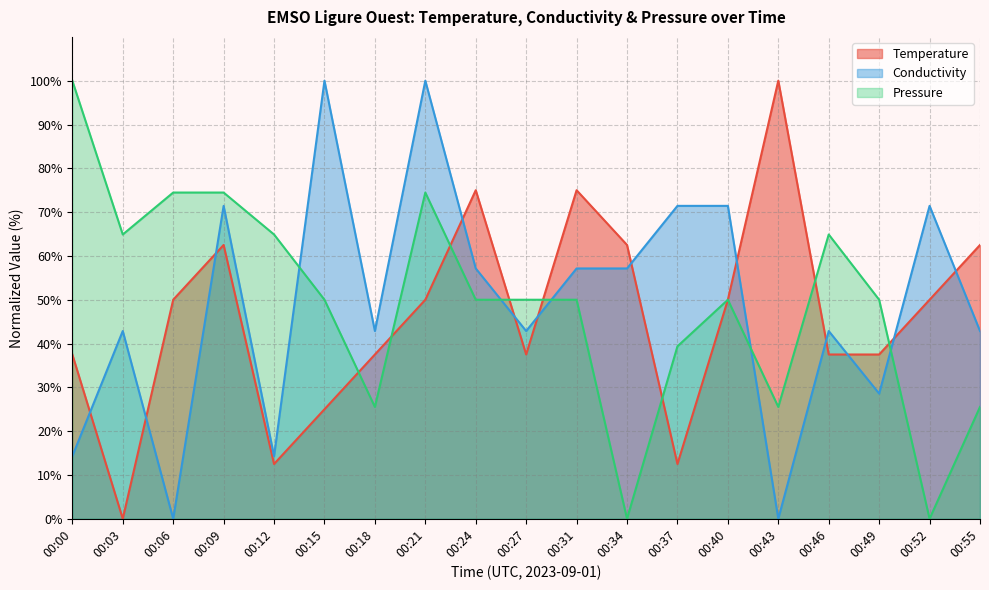

True or false: Pressure has more than 2 interior local peaks.

True